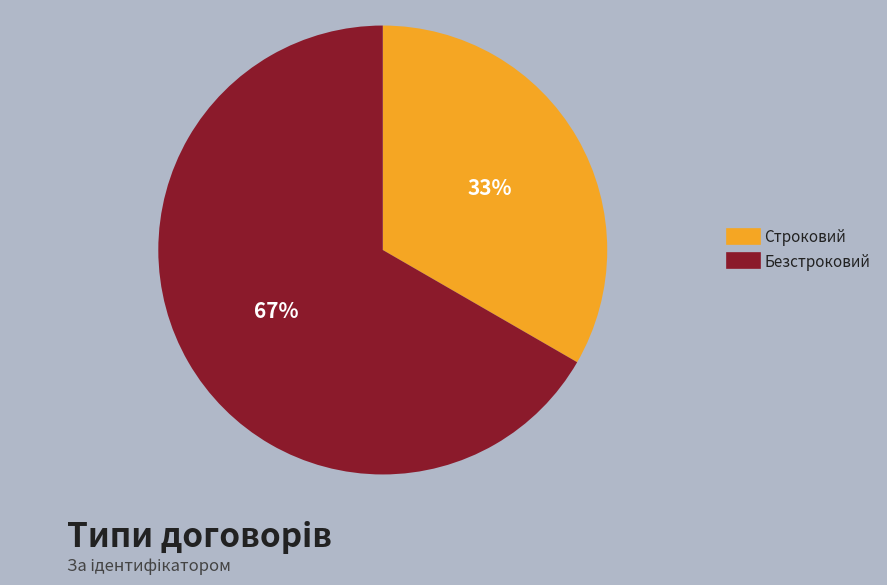

How many slices are in this pie chart?

2